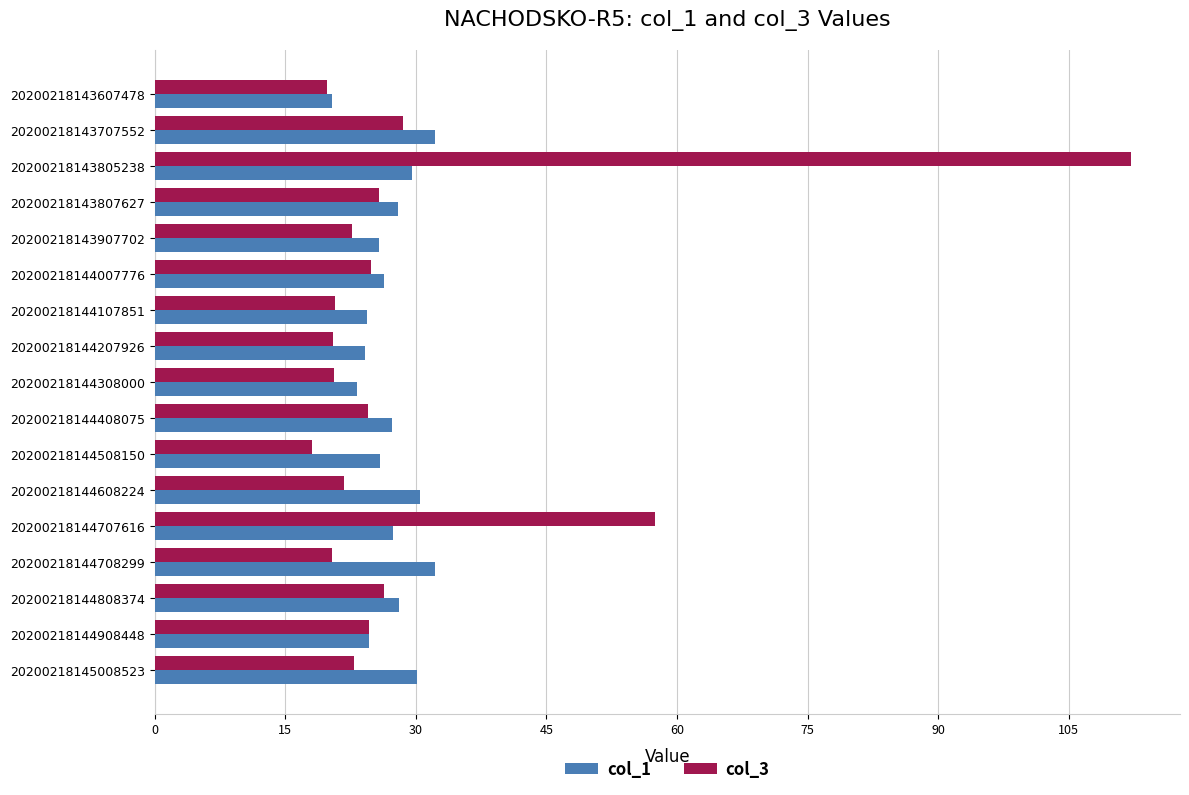

The value of col_1 at 20200218144707616 is 27.4. True or false?

True